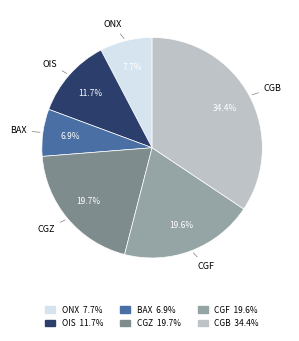

How many segments does this pie chart have?

6